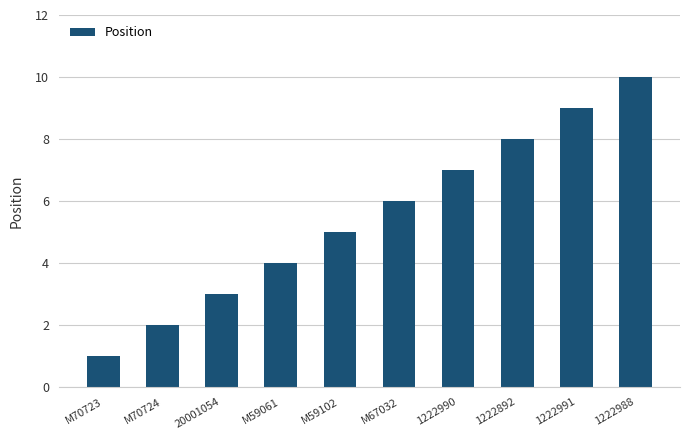

What is the change in value from M59061 to 1222892?

+4